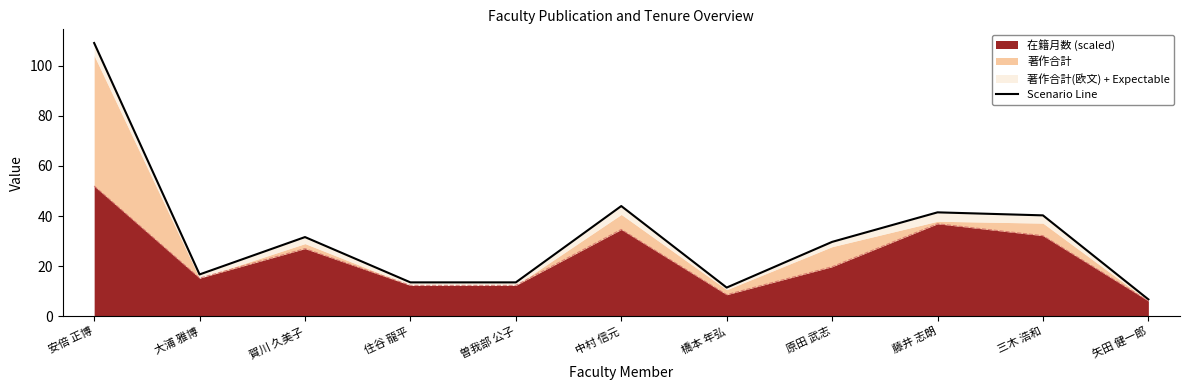

Rank the categories by value from highest to lowest.

安倍 正博, 中村 信元, 藤井 志朗, 三木 浩和, 賀川 久美子, 原田 武志, 大浦 雅博, 住谷 龍平, 曽我部 公子, 橋本 年弘, 矢田 健一郎